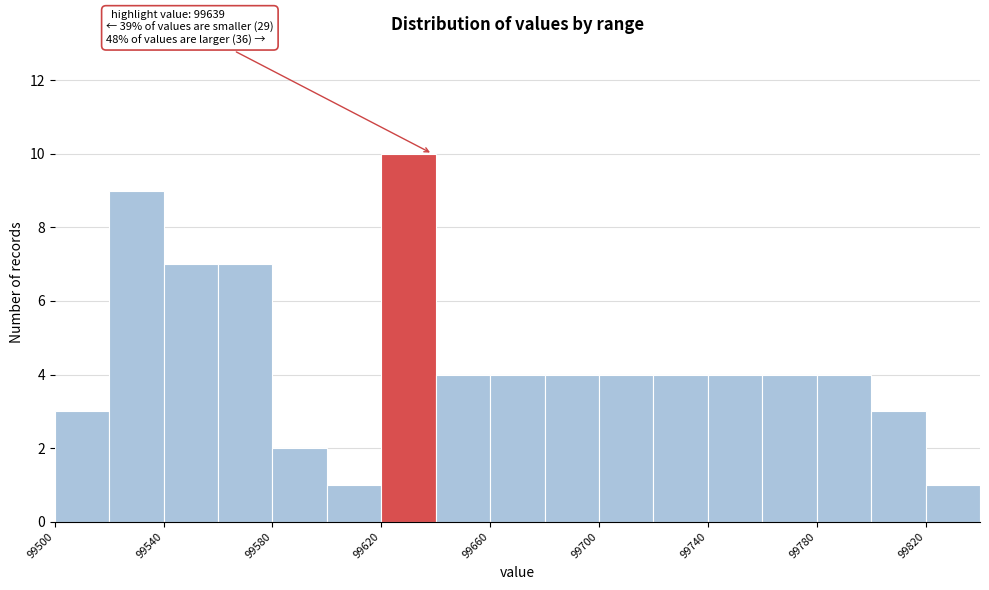

Over which range of the x-axis is the bar tallest?

99620 to 99640